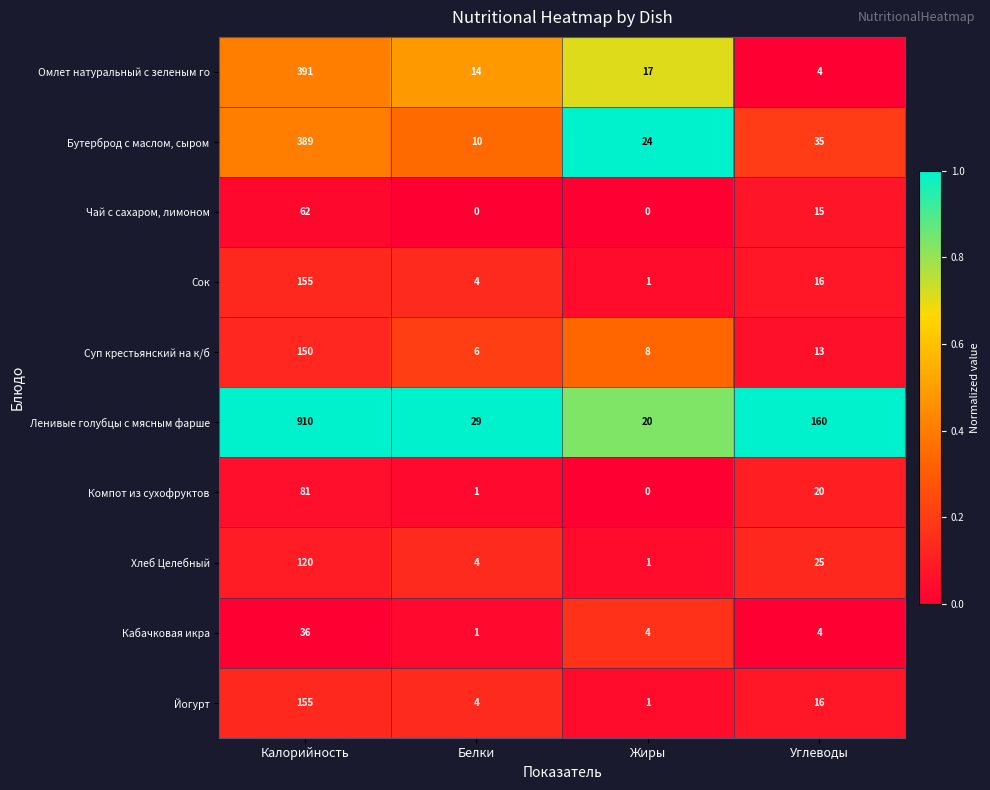

What is the difference between the second highest and minimum values in the Омлет натуральный с зеленым го series?

13